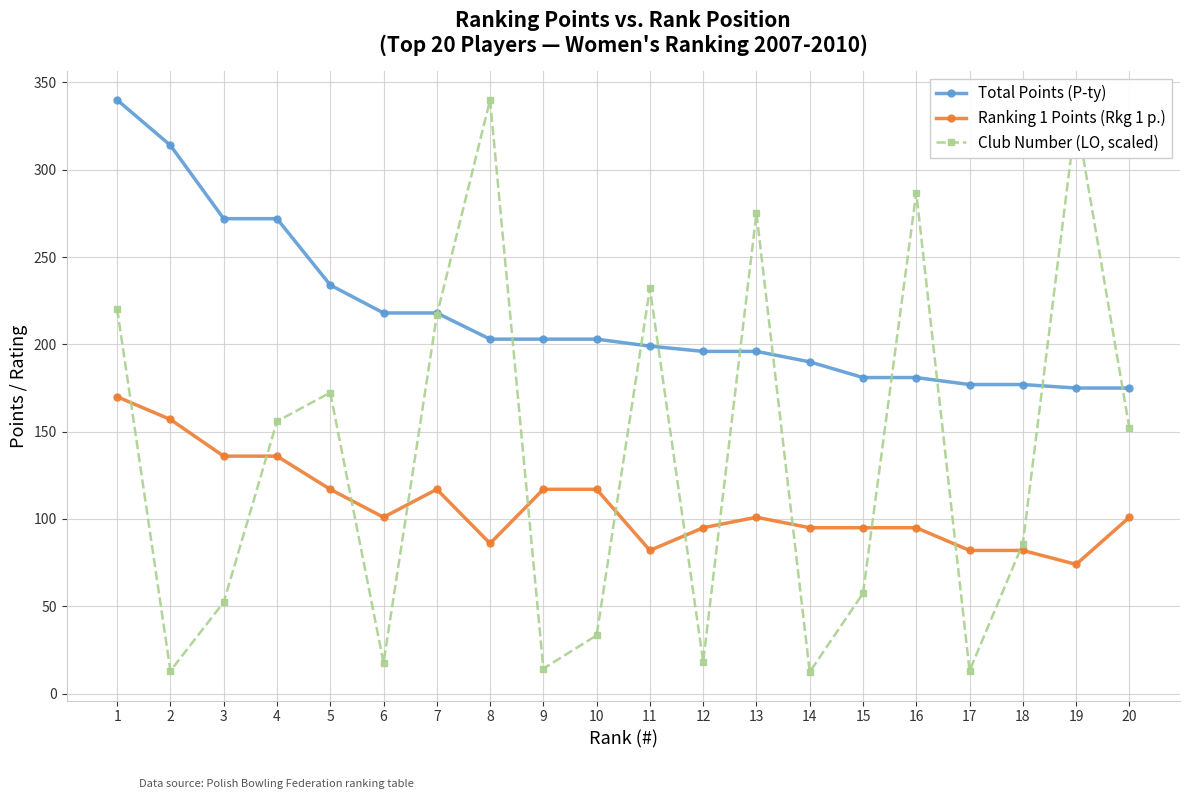

The value of Total Points (P-ty) at 9 is 80.8. True or false?

False